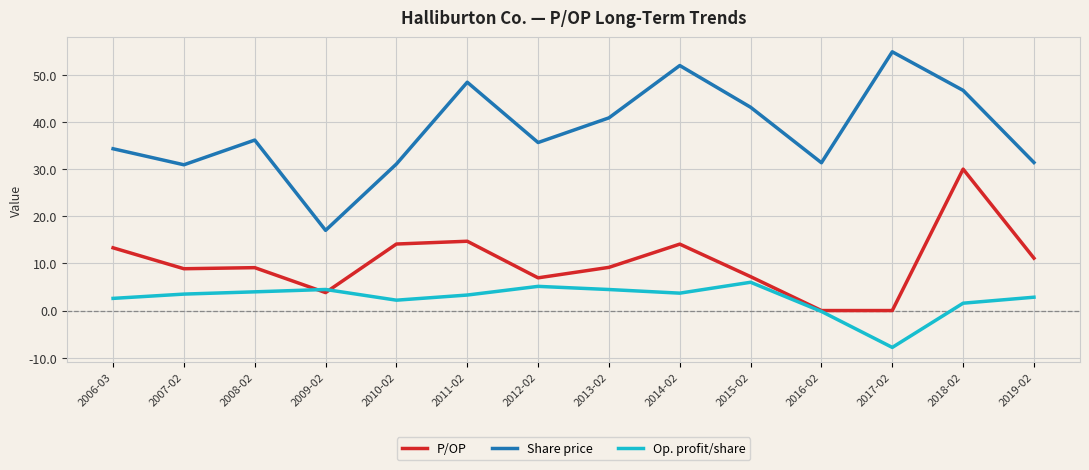

What is the greatest value displayed?

54.9